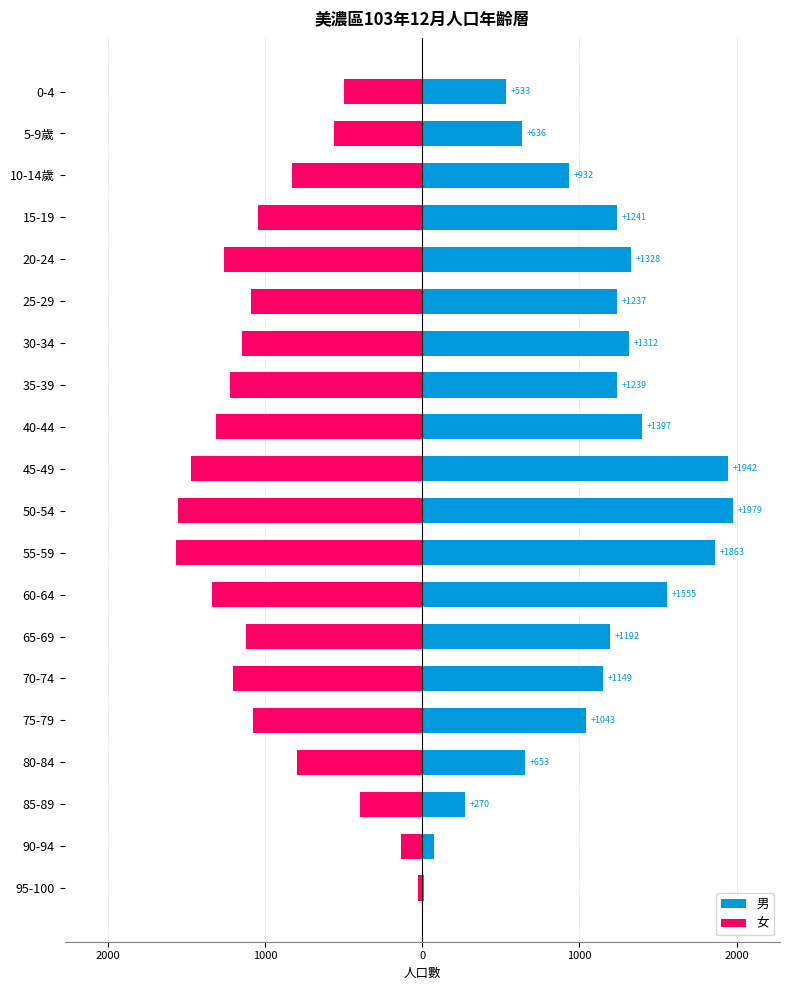

Rank the series by their maximum value, from lowest to highest.

女, 男